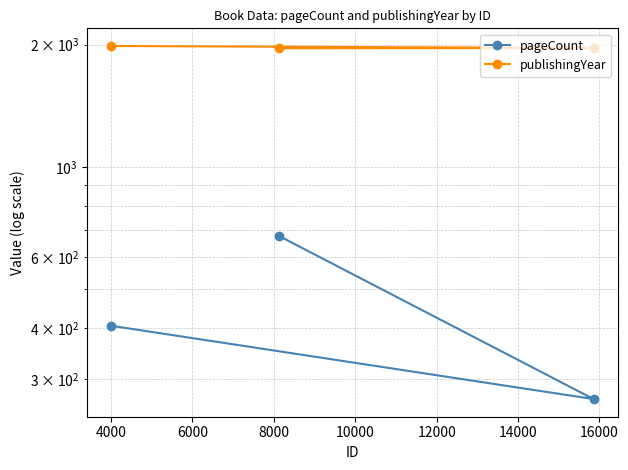

What are all the series names shown in the legend?

pageCount, publishingYear